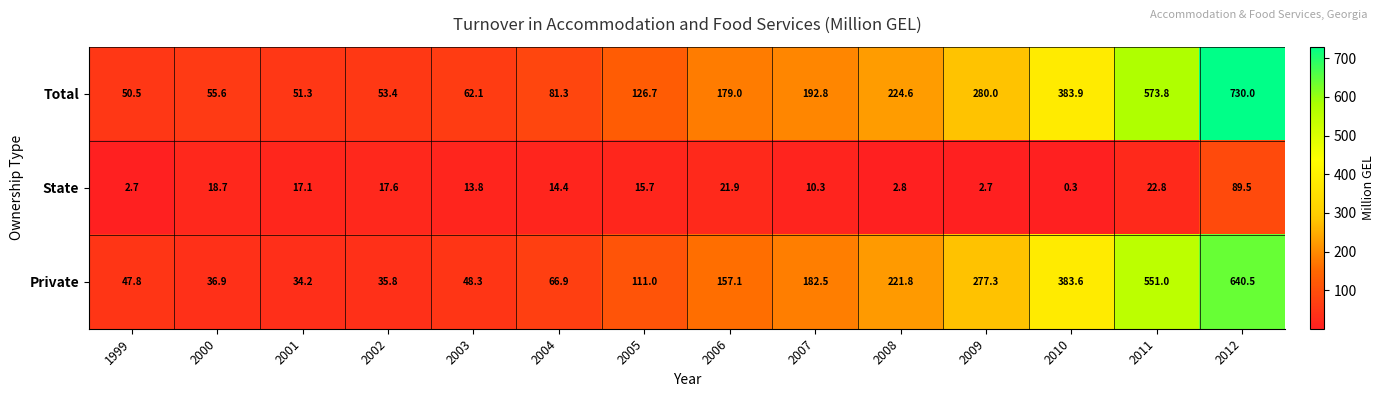

What is the spread (max minus min) of values at 2011?

551.0